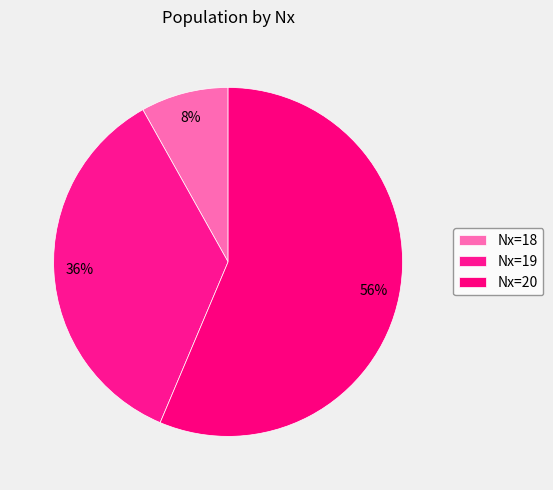

Which category has the smallest portion of the pie?

18